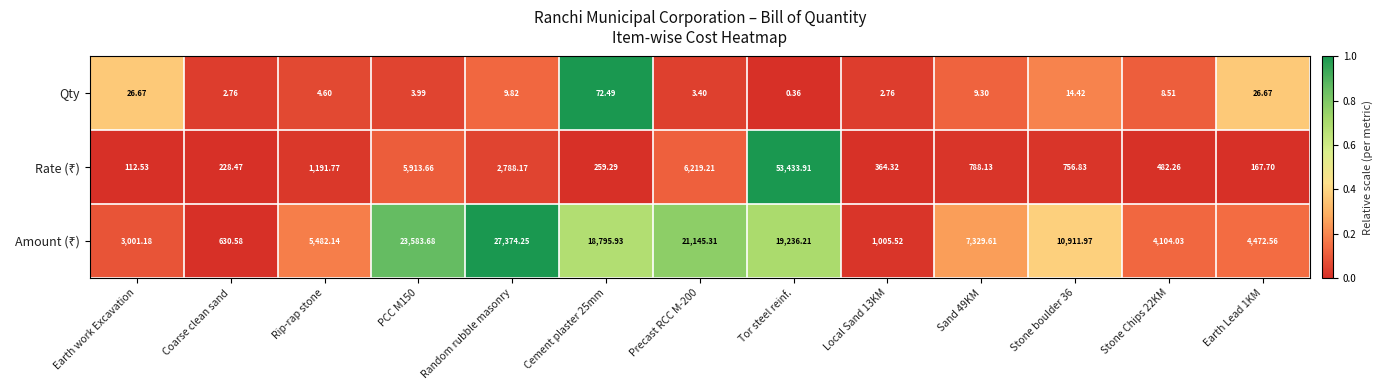

Which label corresponds to the smallest value in the chart?

Tor steel reinf.